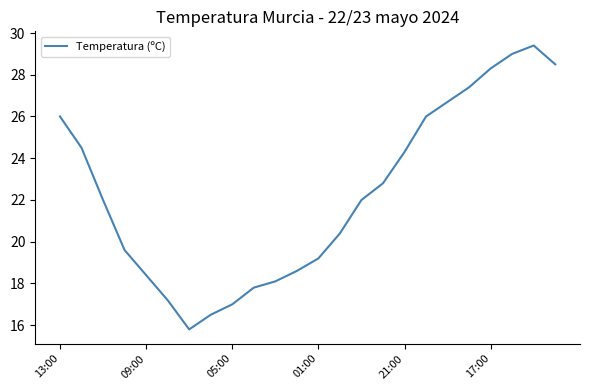

What is the difference between the maximum and minimum values?

13.6